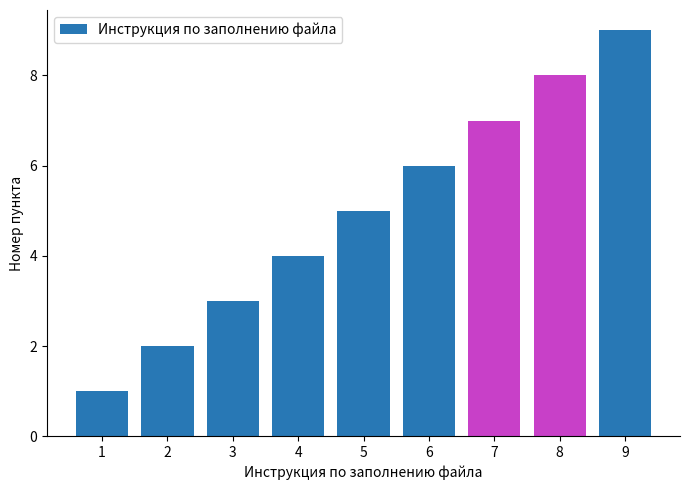

Where is the data nearest to the value 5?

5